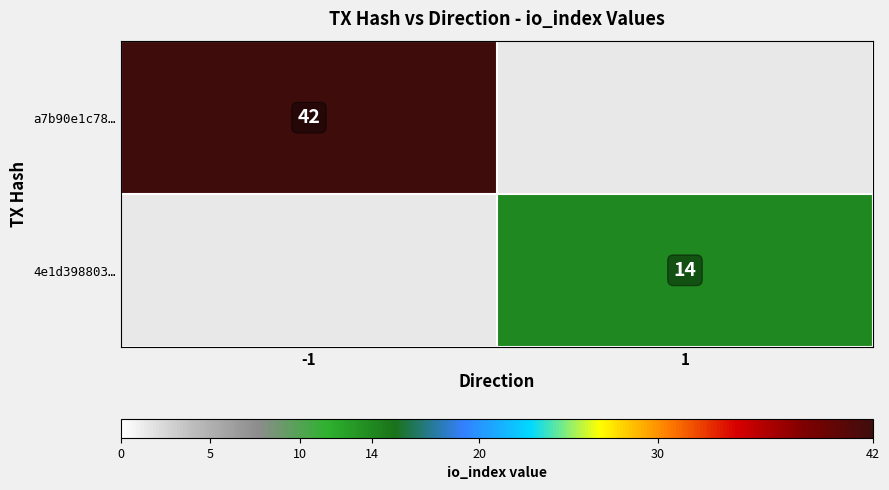

True or false: 4e1d398803… has a value of 14 at 1.

True